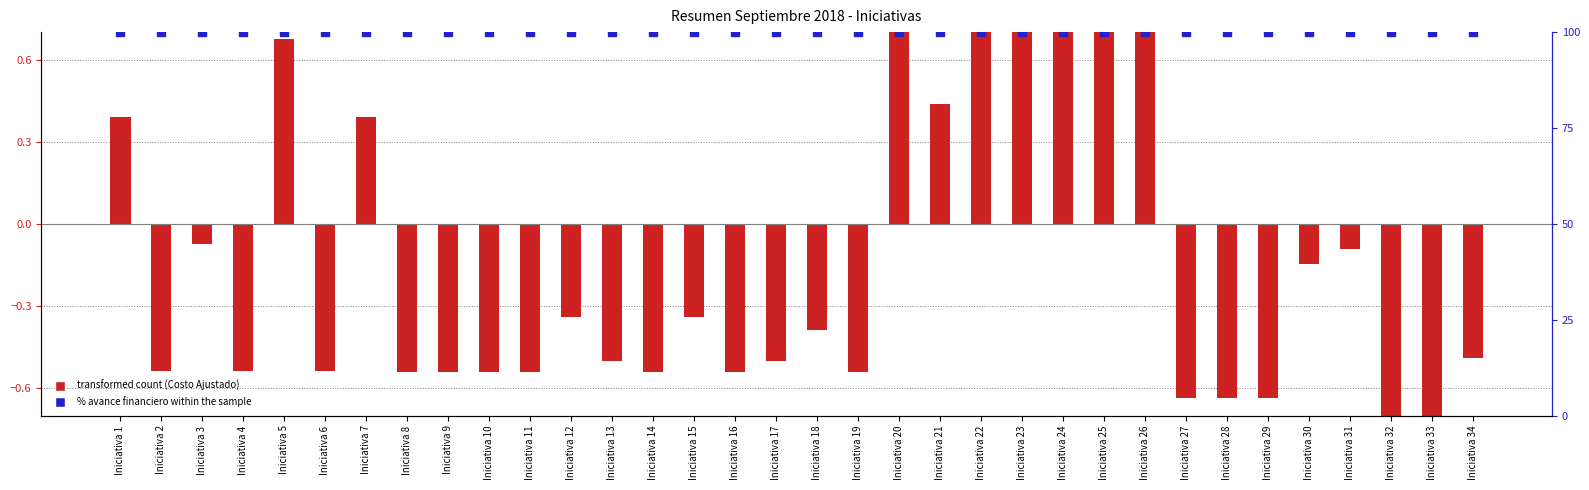

At how many categories does at least one series exceed 79?

34